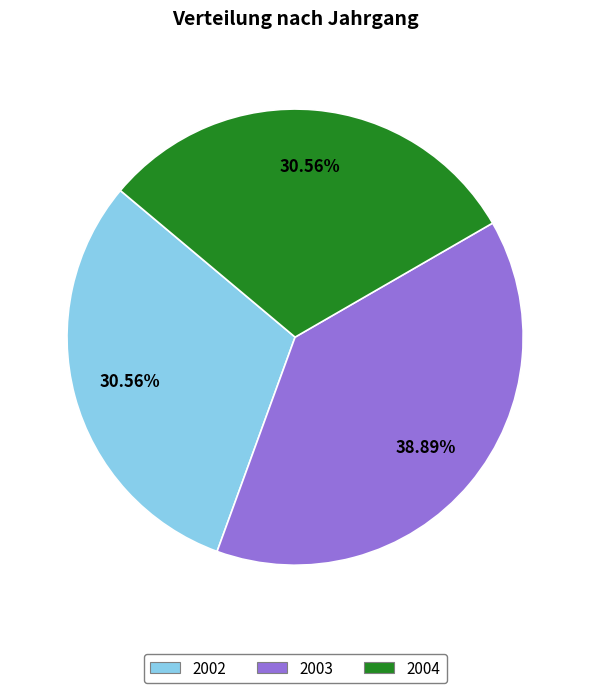

To the nearest percent, what is the average slice percentage?

33%